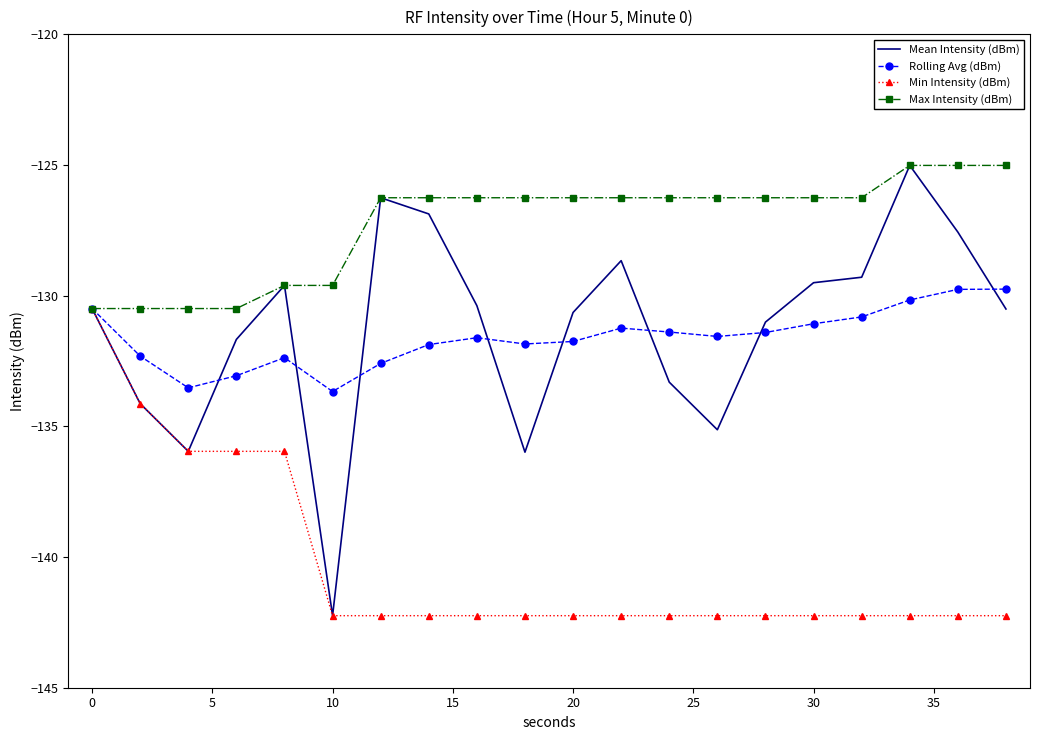

What is the difference between the maximum and second lowest values in the Mean Intensity (dBm) series?

11.0